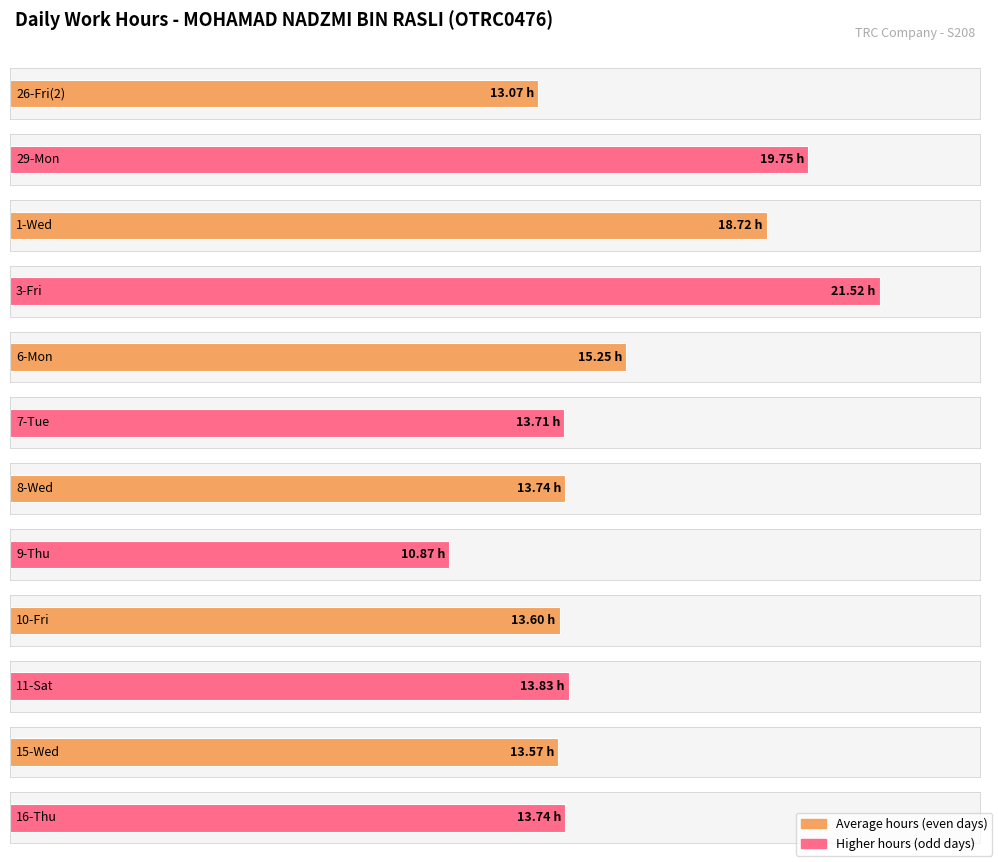

Where is the data nearest to the value 10?

9-Thu